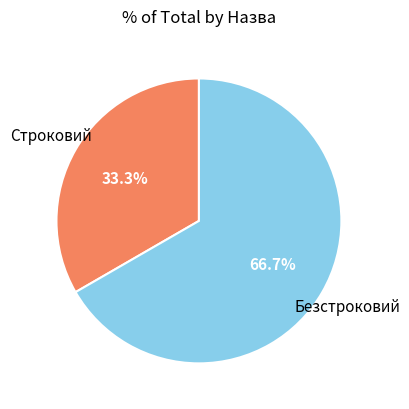

Does Строковий account for over 50% of the chart?

No